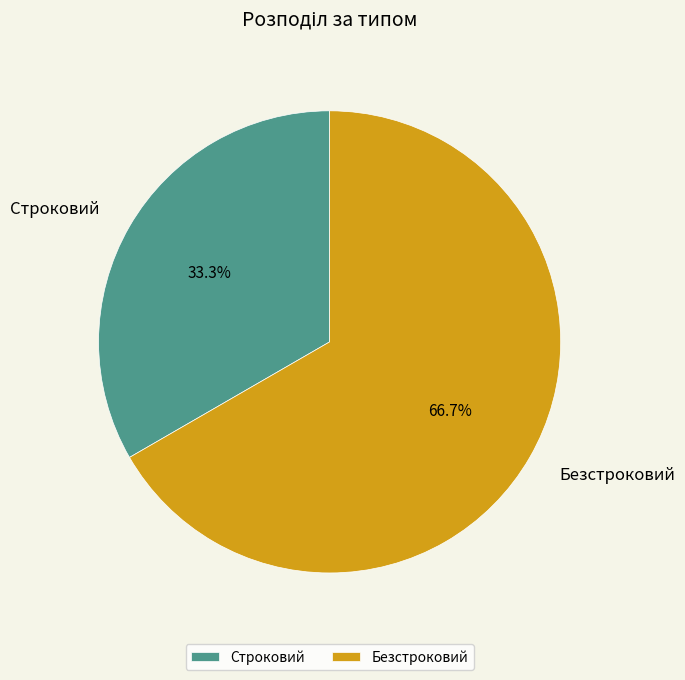

Is it true that Строковий is 23% of the pie?

False